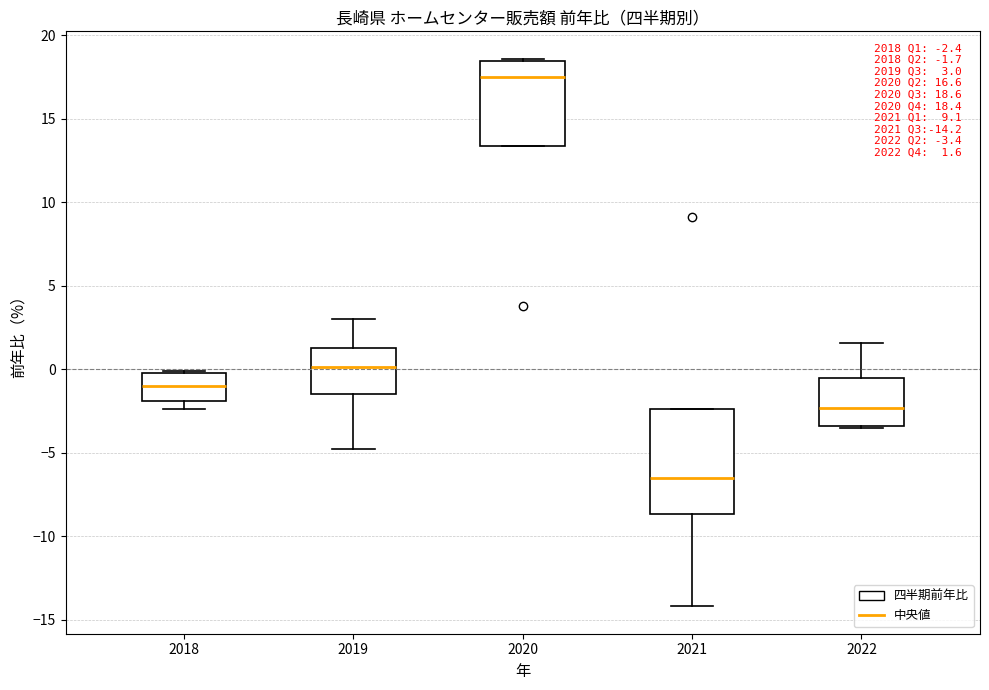

Which box is the tallest, from its lower edge to its upper edge?

2021